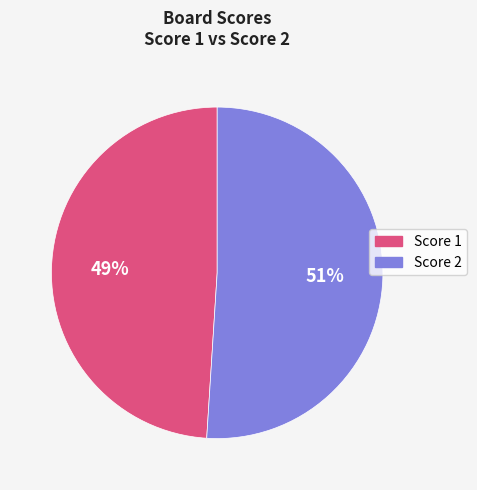

What is the ratio of the value at Score 1 to the value at Score 2?

1.0